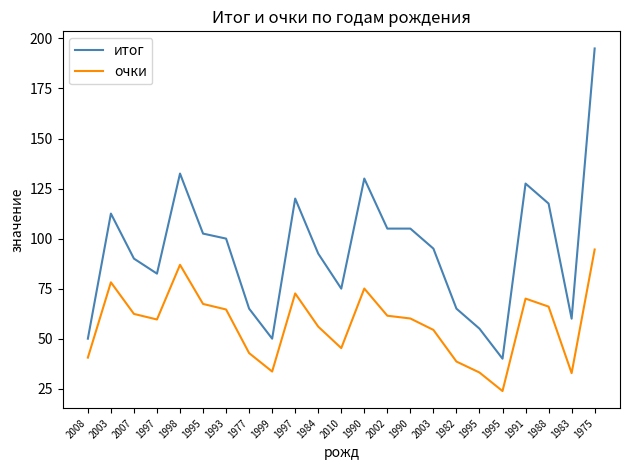

Is this an area chart (filled region under the line)?

No